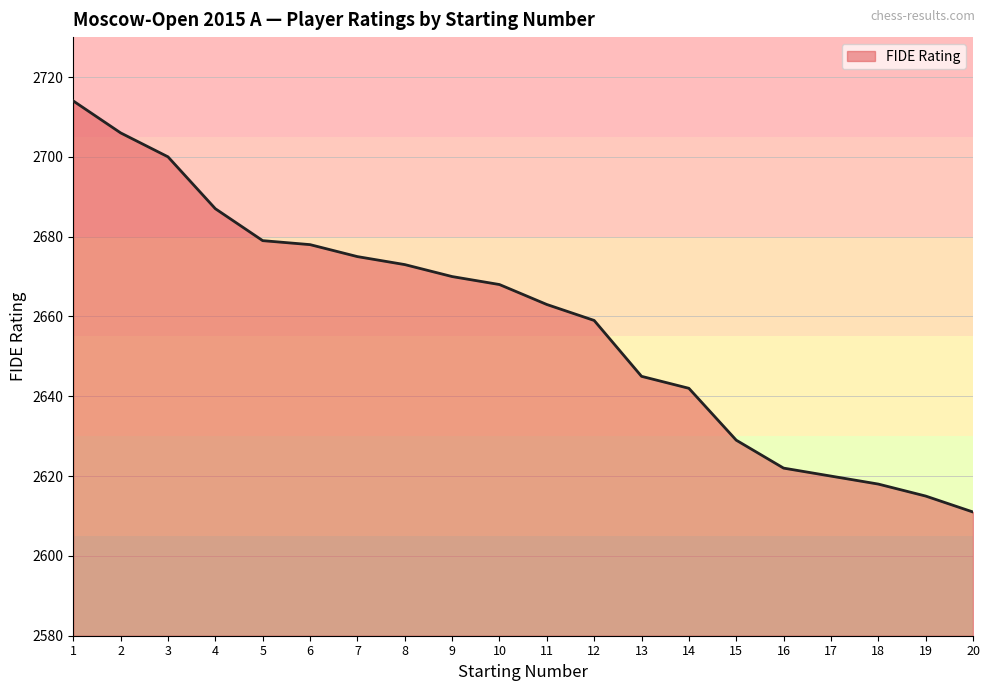

What is the difference between the maximum and minimum values?

103